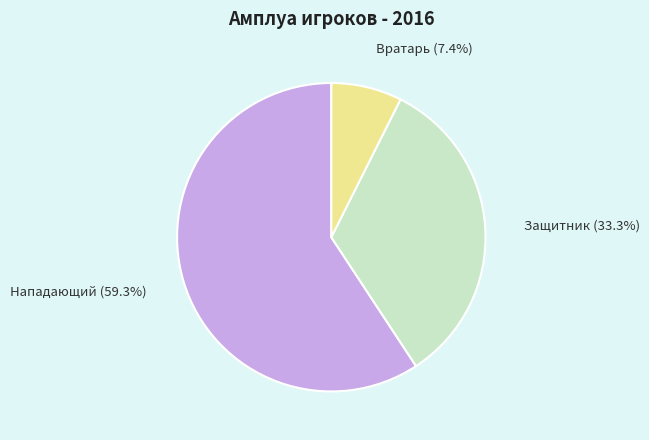

Which category has the biggest portion of the pie?

Нападающий